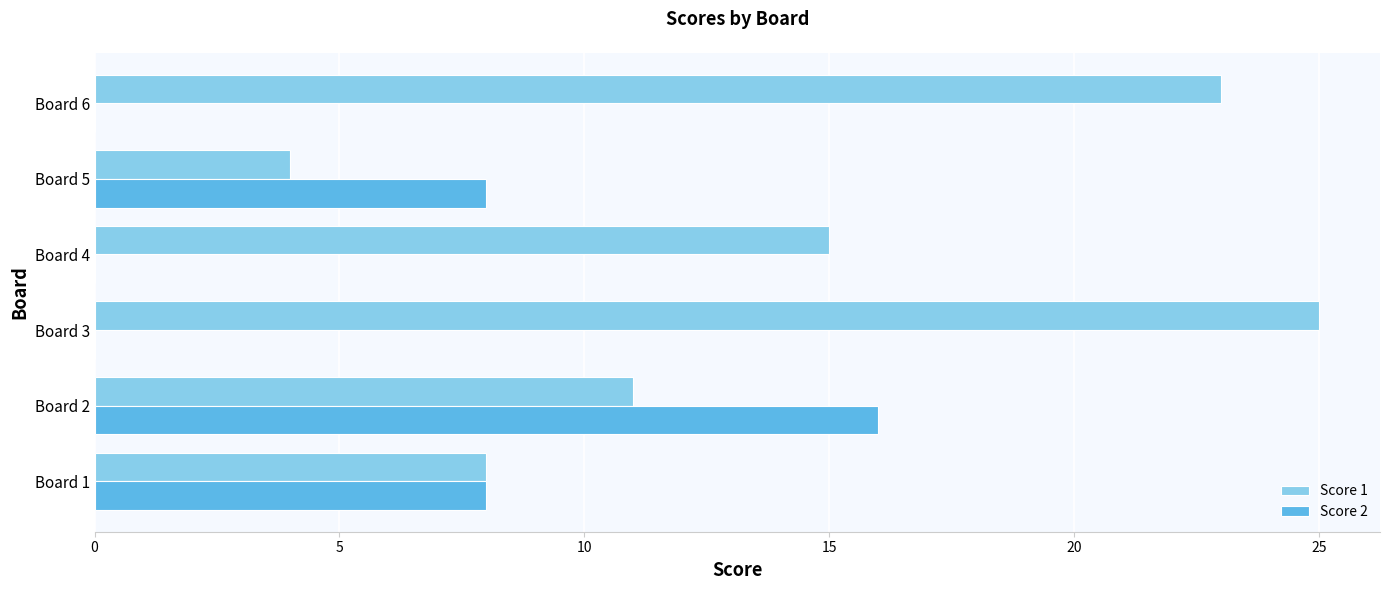

What is the highest value of the Score 1 series?

25